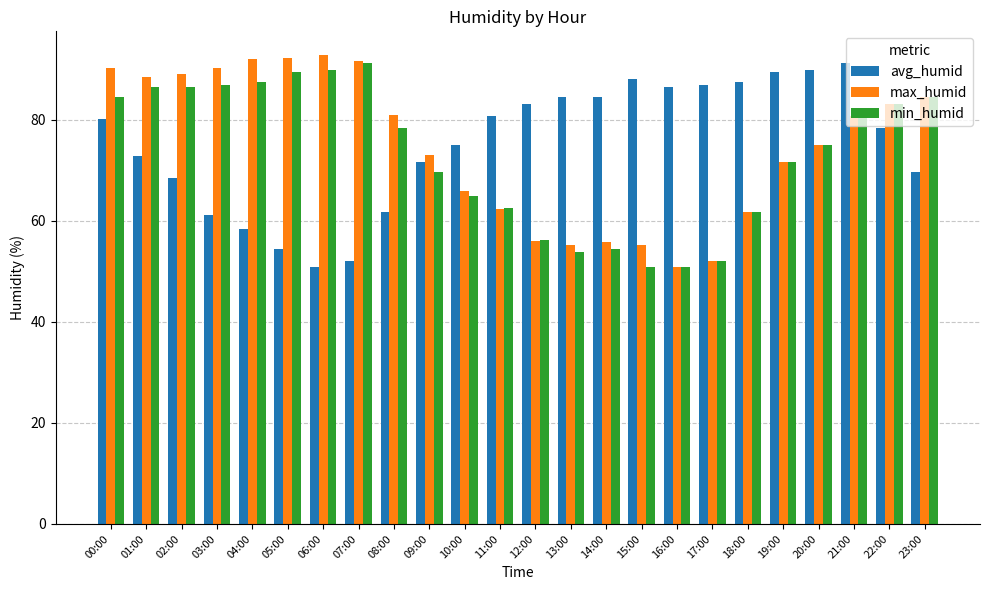

Is it true that avg_humid equals 80.7 at 11:00?

True